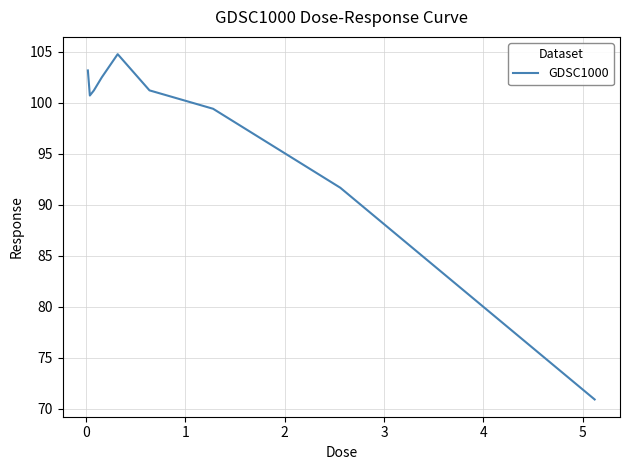

What is the difference between the maximum and minimum values?

33.8